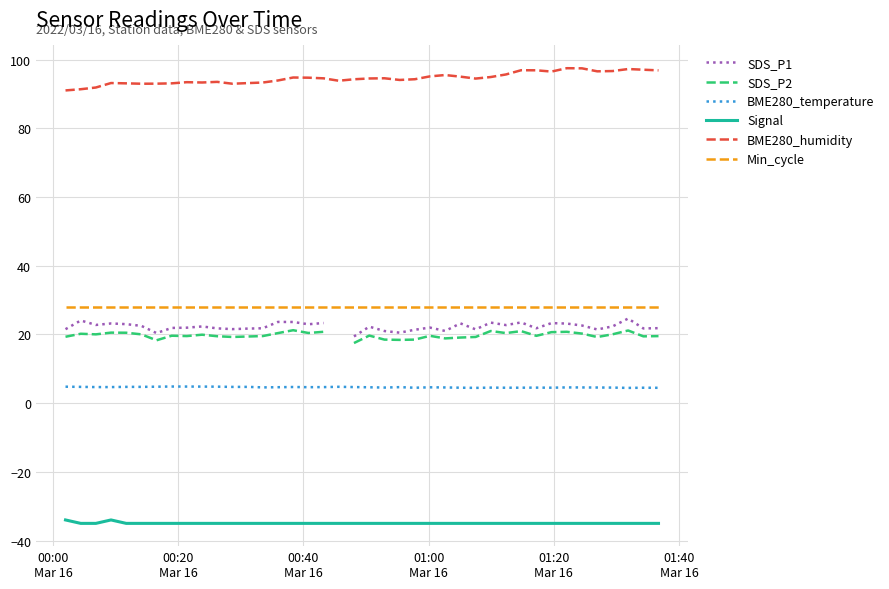

What is the maximum value for Min_cycle?

28.0